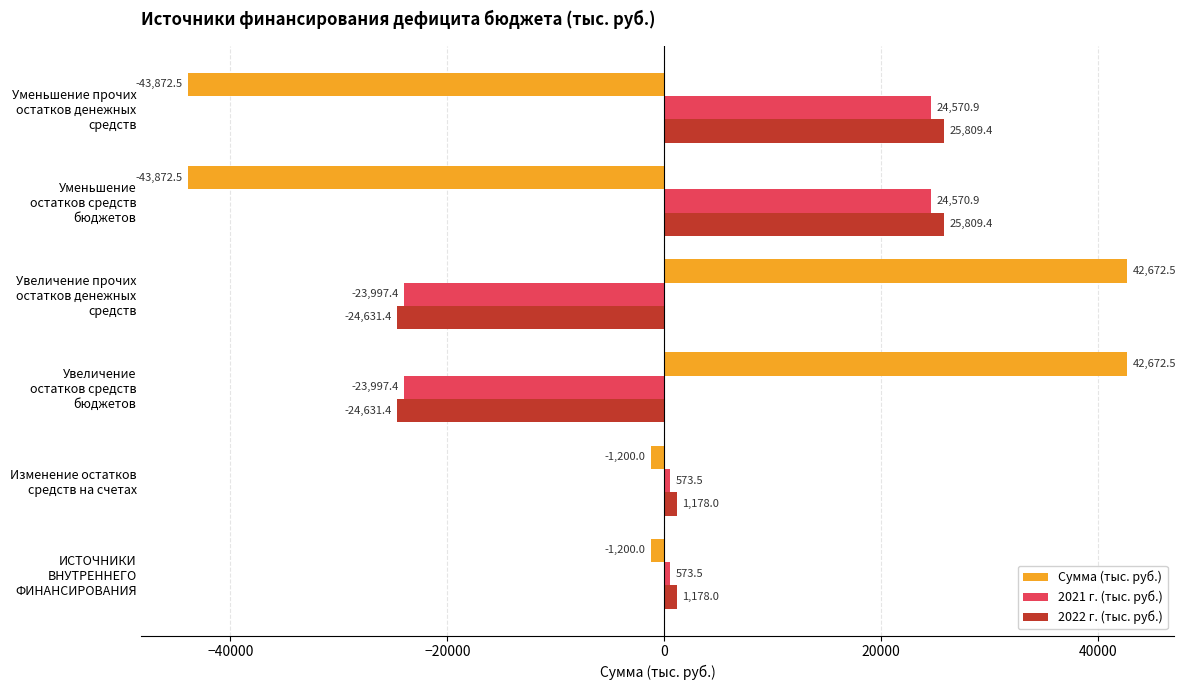

What is the average value of the 2022 г. (тыс. руб.) series?

785.3